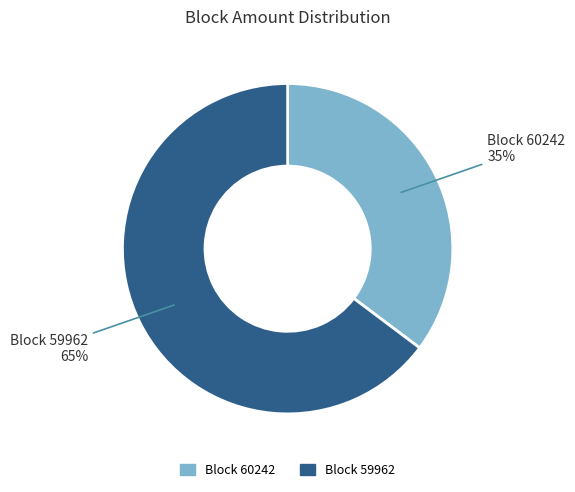

To the nearest percent, what is the average slice percentage?

50%